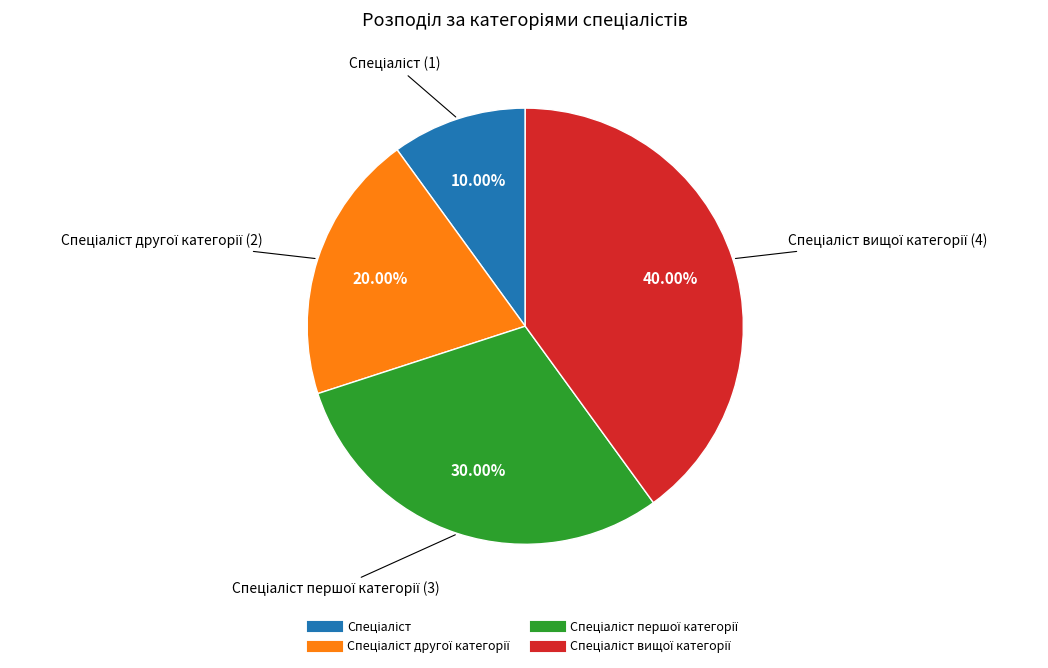

Is there a majority slice in this chart?

No